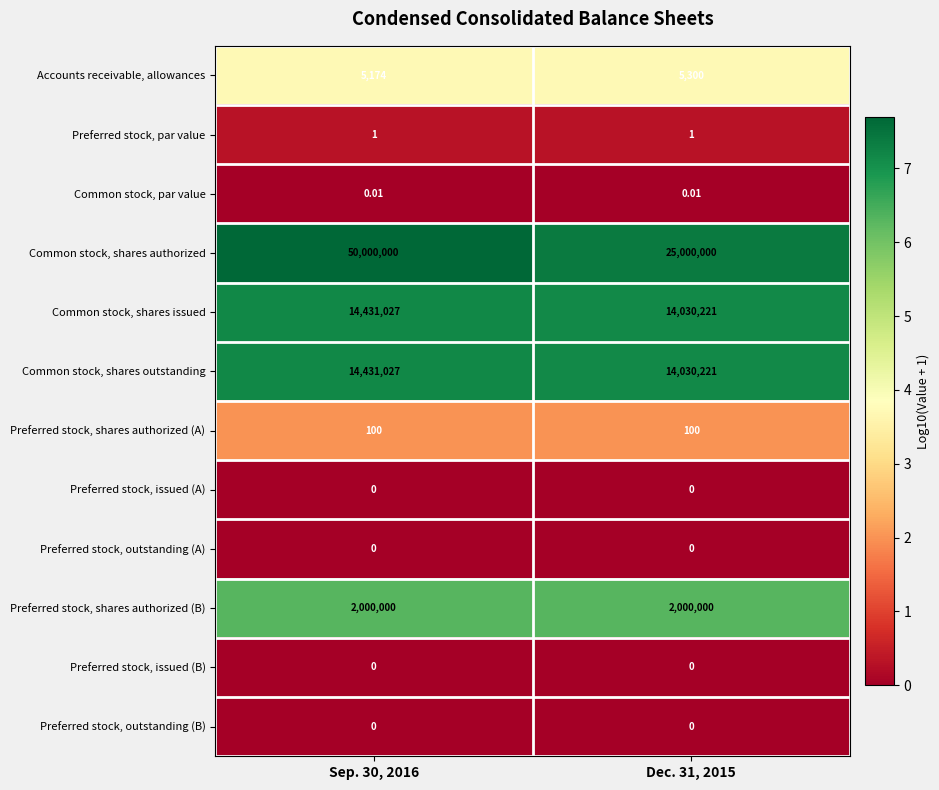

Is the value of Preferred stock, shares authorized (A) at Sep. 30, 2016 greater than the value of Common stock, shares issued at Dec. 31, 2015?

No